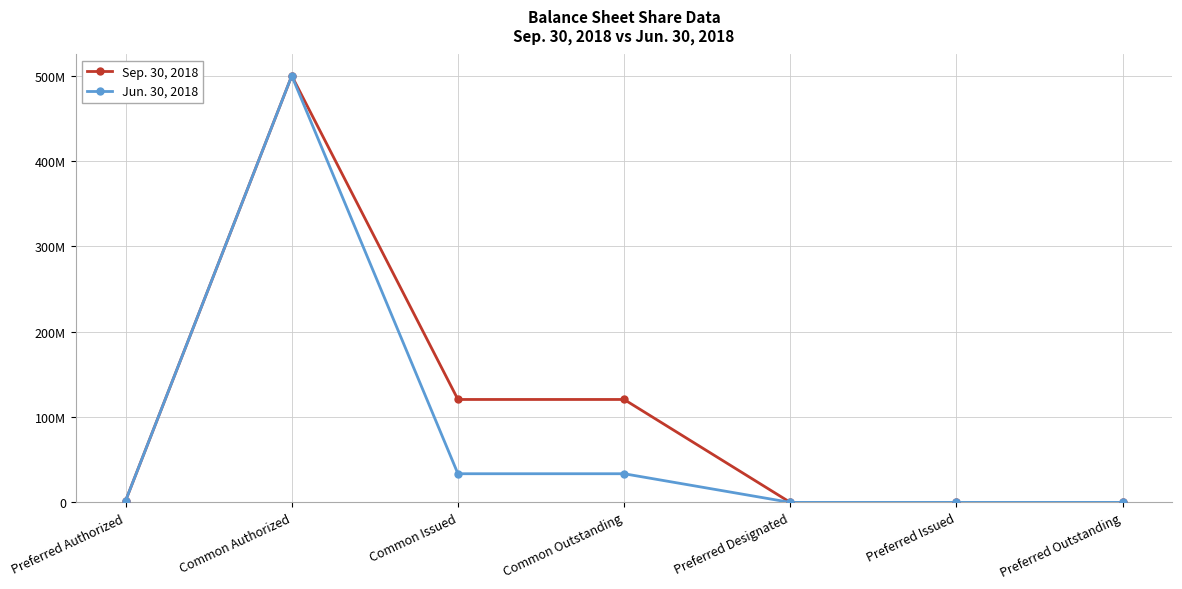

What are all the series names shown in the legend?

Sep. 30, 2018, Jun. 30, 2018